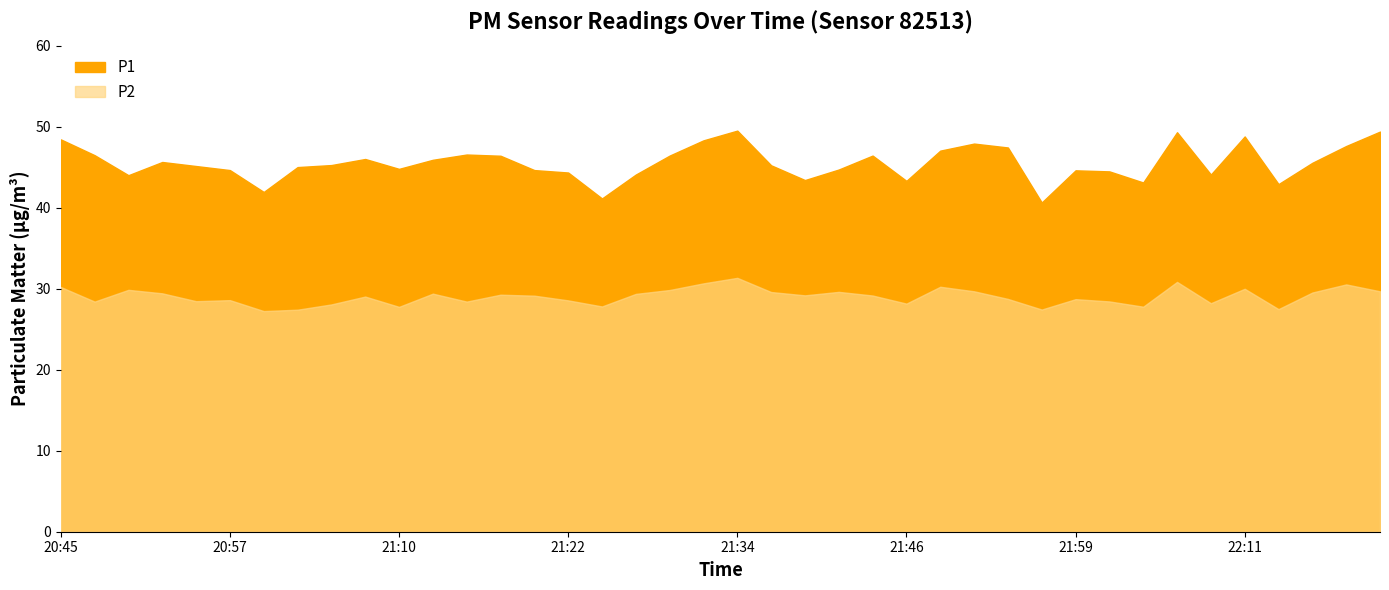

What is the difference between the P2 values at 21:25 and 21:39?

1.4